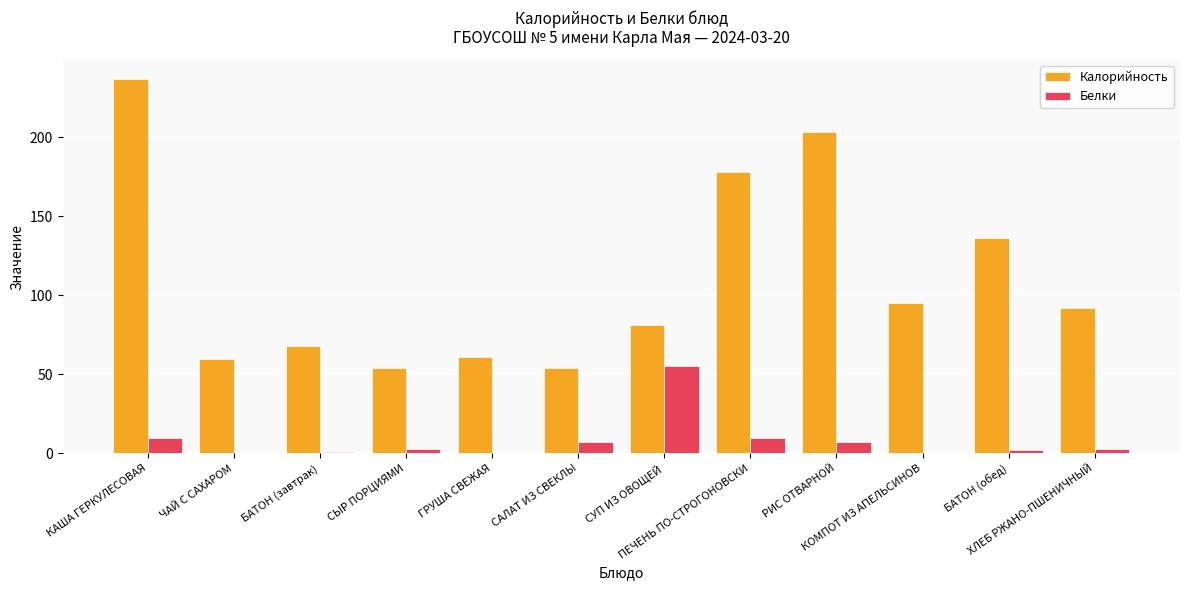

Reading left to right, list all the values displayed in this chart.

Калорийность: КАША ГЕРКУЛЕСОВАЯ=237	ЧАЙ С САХАРОМ=60	БАТОН (завтрак)=68	СЫР ПОРЦИЯМИ=54	ГРУША СВЕЖАЯ=61	САЛАТ ИЗ СВЕКЛЫ=54	СУП ИЗ ОВОЩЕЙ=81	ПЕЧЕНЬ ПО-СТРОГОНОВСКИ=178	РИС ОТВАРНОЙ=203	КОМПОТ ИЗ АПЕЛЬСИНОВ=95	БАТОН (обед)=136	ХЛЕБ РЖАНО-ПШЕНИЧНЫЙ=92
Белки: КАША ГЕРКУЛЕСОВАЯ=10	ЧАЙ С САХАРОМ=0	БАТОН (завтрак)=1	СЫР ПОРЦИЯМИ=3	ГРУША СВЕЖАЯ=0	САЛАТ ИЗ СВЕКЛЫ=7	СУП ИЗ ОВОЩЕЙ=55	ПЕЧЕНЬ ПО-СТРОГОНОВСКИ=10	РИС ОТВАРНОЙ=7	КОМПОТ ИЗ АПЕЛЬСИНОВ=0	БАТОН (обед)=2	ХЛЕБ РЖАНО-ПШЕНИЧНЫЙ=3